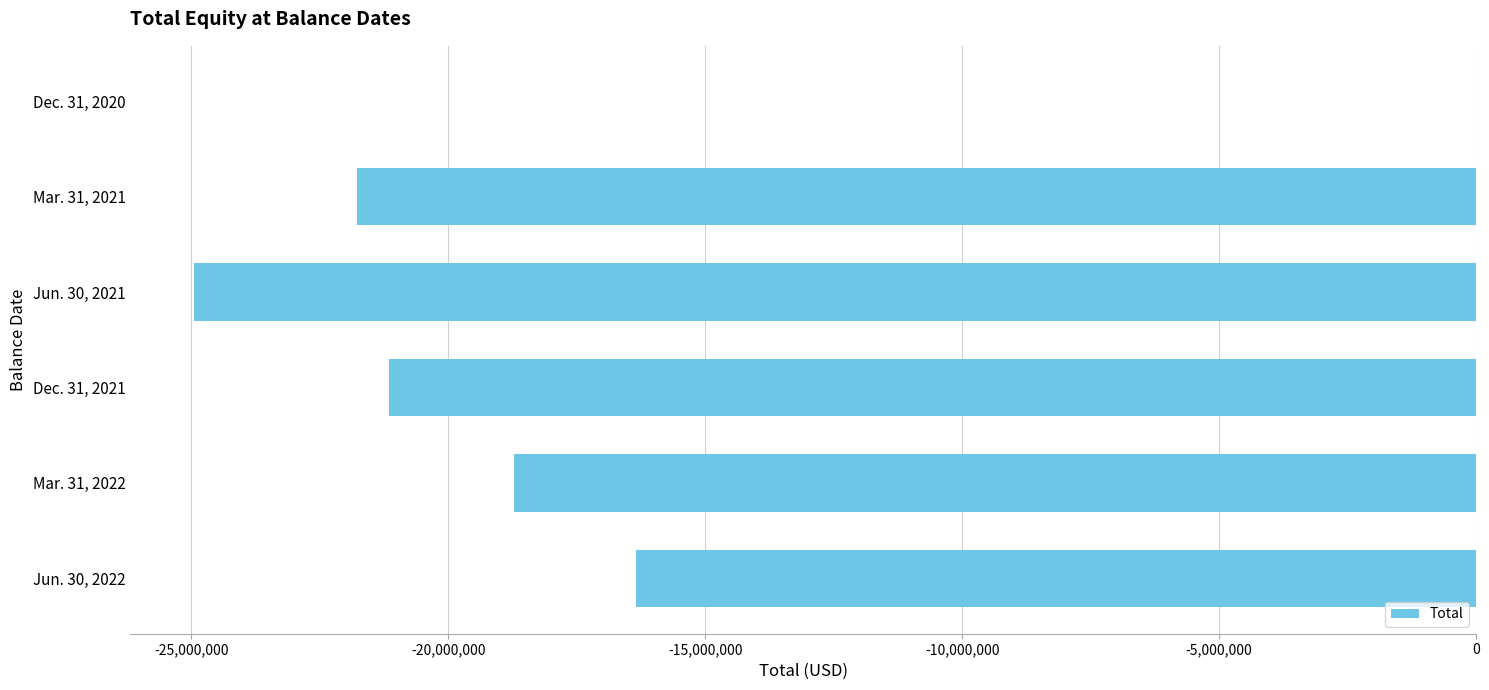

How many distinct data groups are displayed?

1